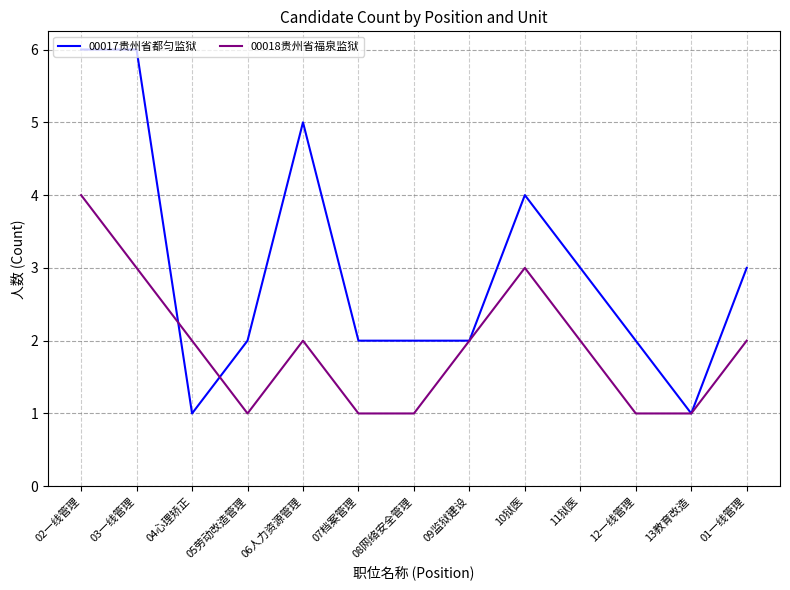

The 00018贵州省福泉监狱 series shows 3 at 04心理矫正. True or false?

False